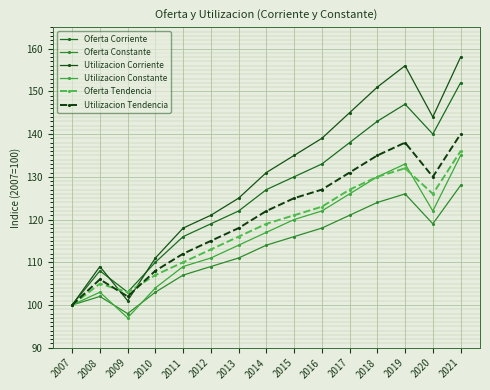

Is the value of Utilizacion Tendencia at 2008 greater than the value of Utilizacion Constante at 2007?

Yes